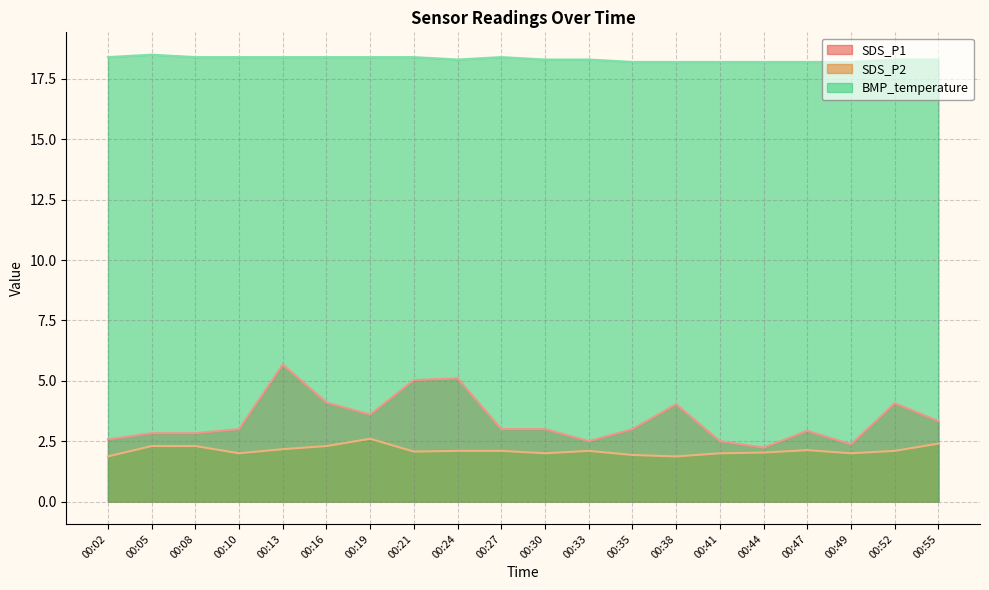

At which label does SDS_P1 reach its peak?

00:13